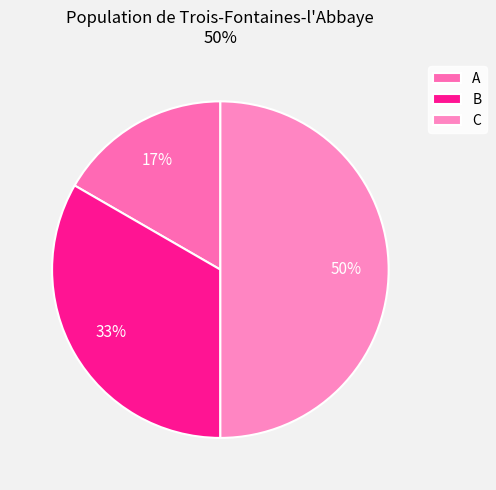

Approximately how many times larger is the value at C compared to B?

1.5